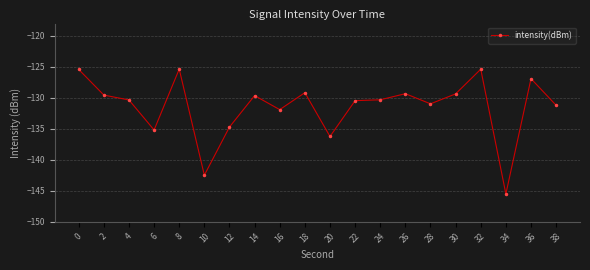

What is the change in value from 14 to 34?

-15.9